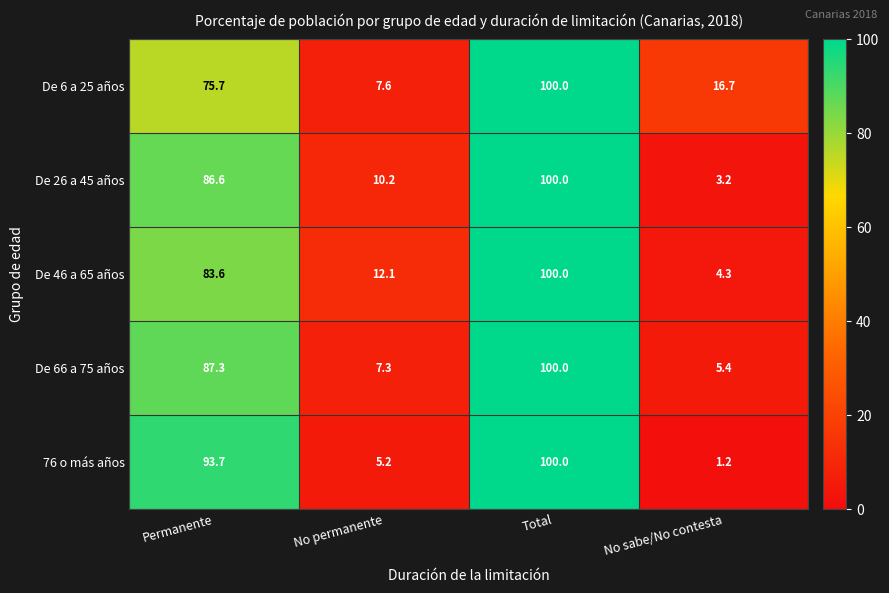

Is it true that De 6 a 25 años equals 8.8 at No sabe/No contesta?

False